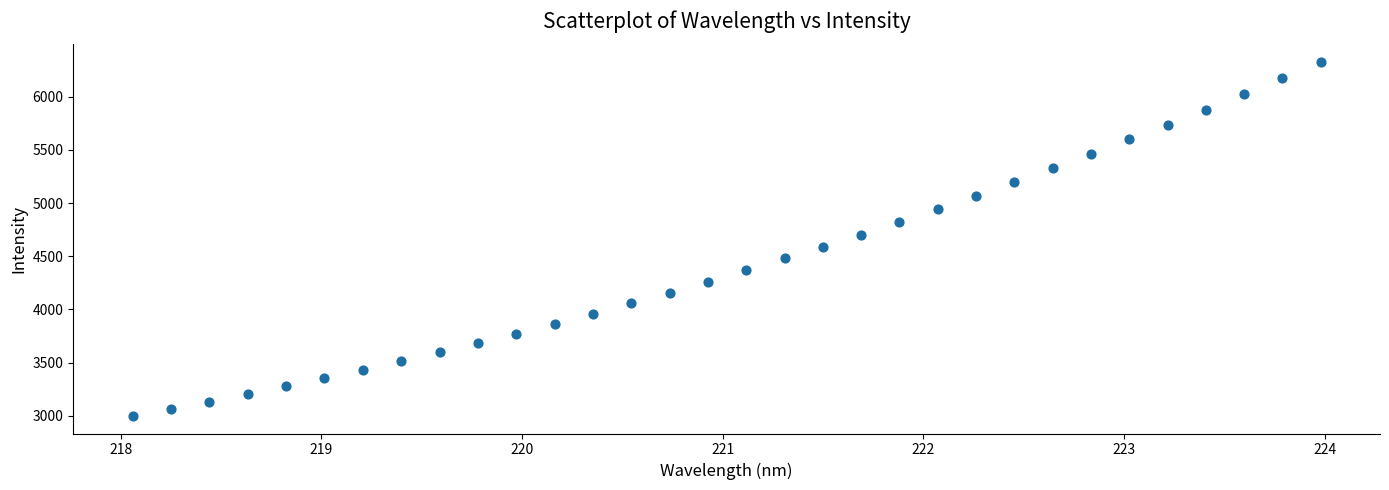

What is the range of Y values (max minus min)?

3327.4